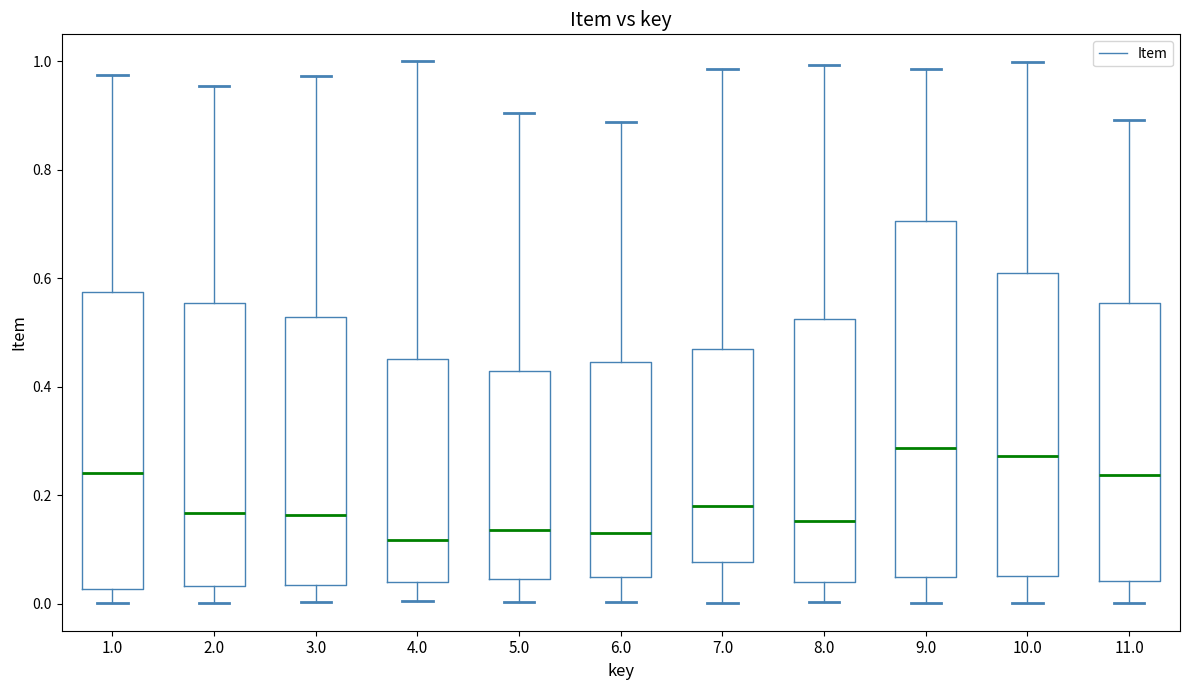

Comparing the boxes themselves (not the whiskers), which one is the tallest?

9.0